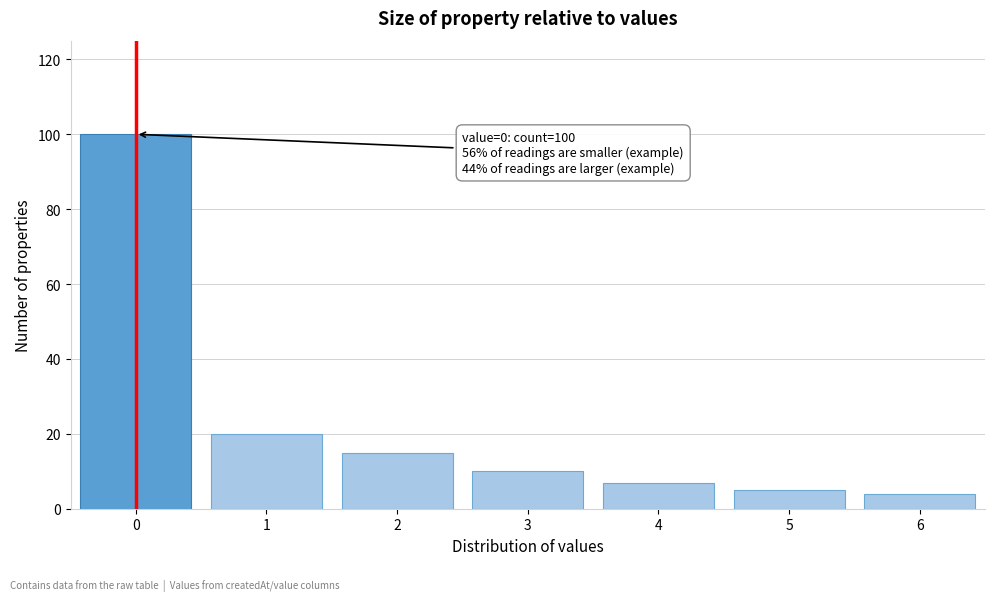

Reading left to right, transcribe all the data shown in this chart.

100	20	15	10	7	5	4